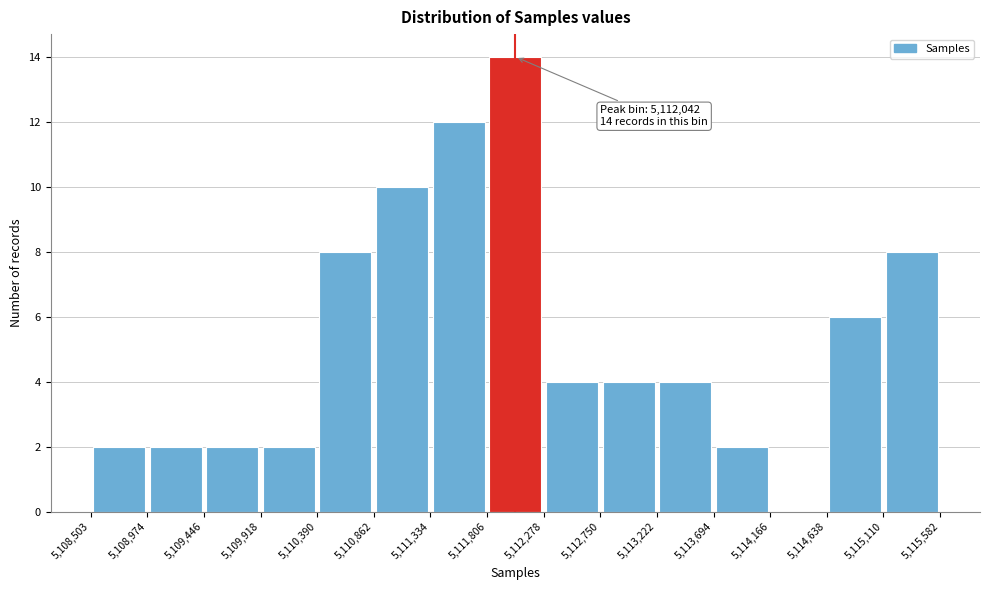

Which range on the x-axis has the tallest bar?

5,111,806 to 5,112,278